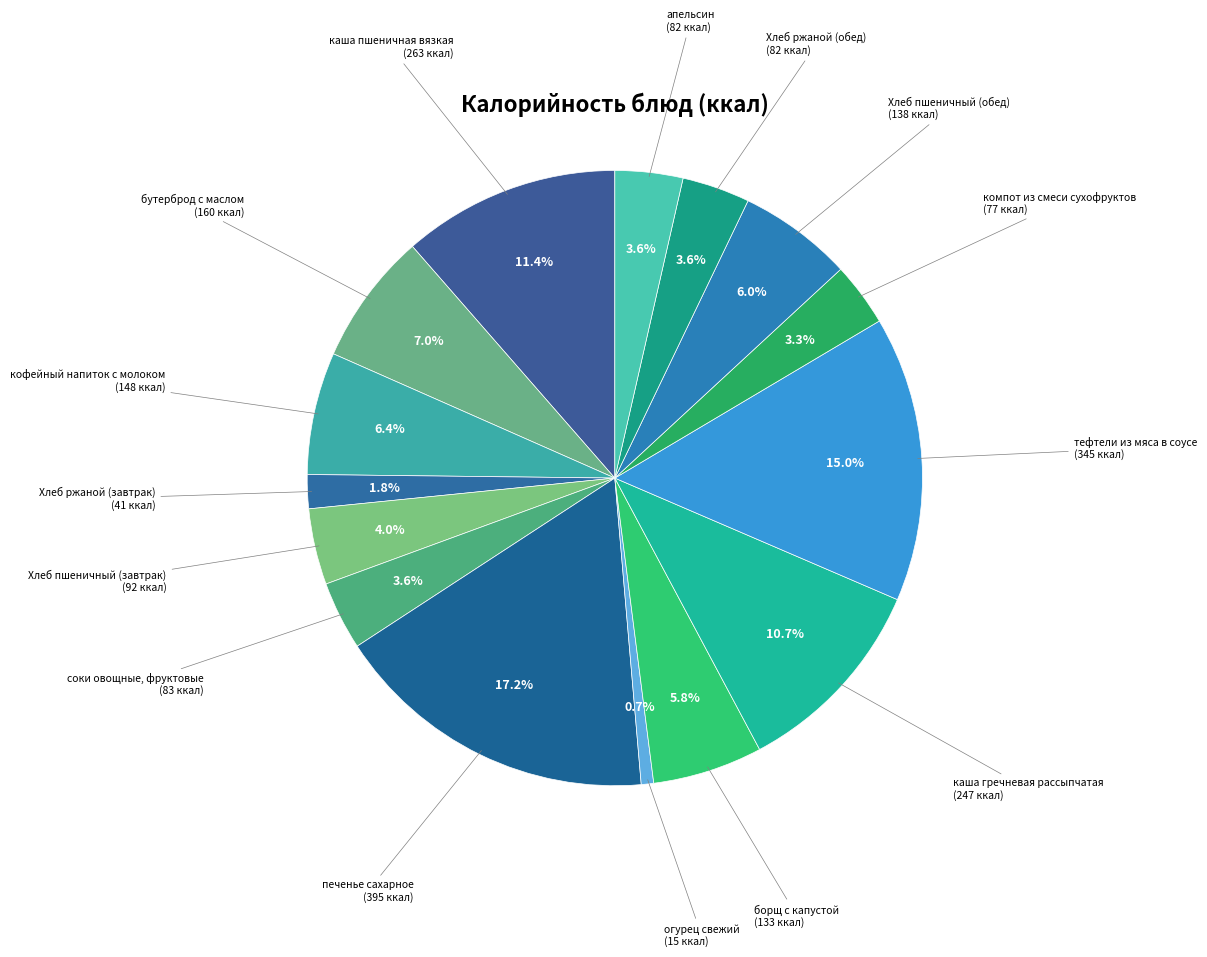

Do тефтели из мяса в соусе and каша пшеничная вязкая together represent more than half of the pie?

No